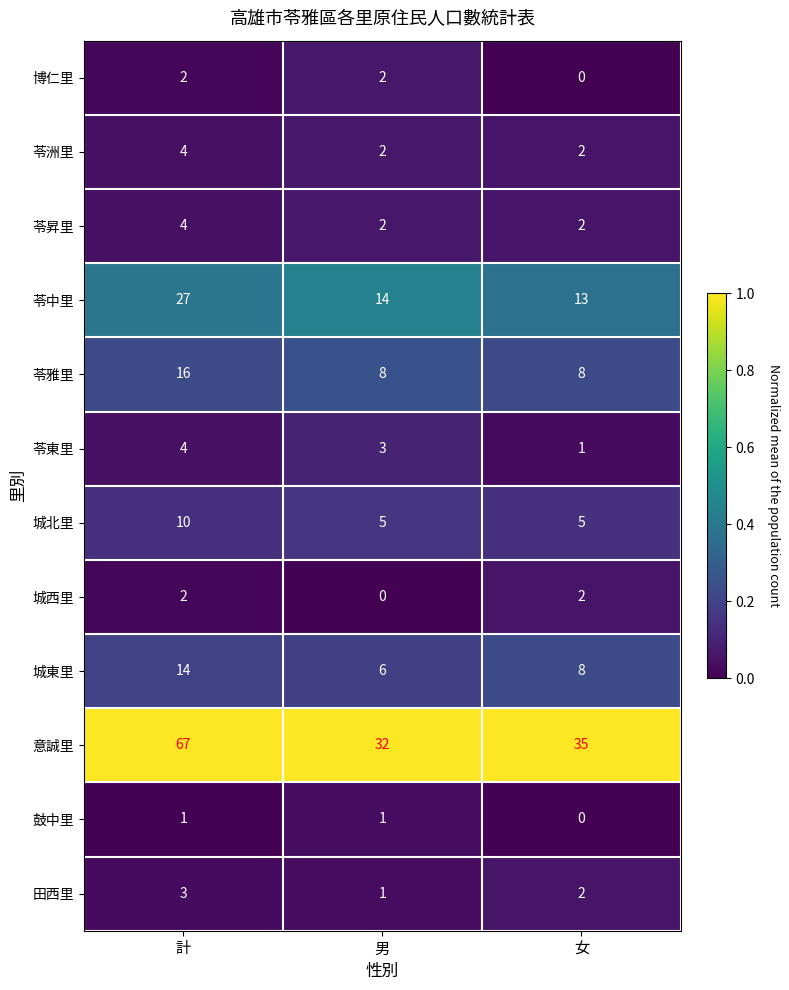

What is the total value across all series at 女?

78